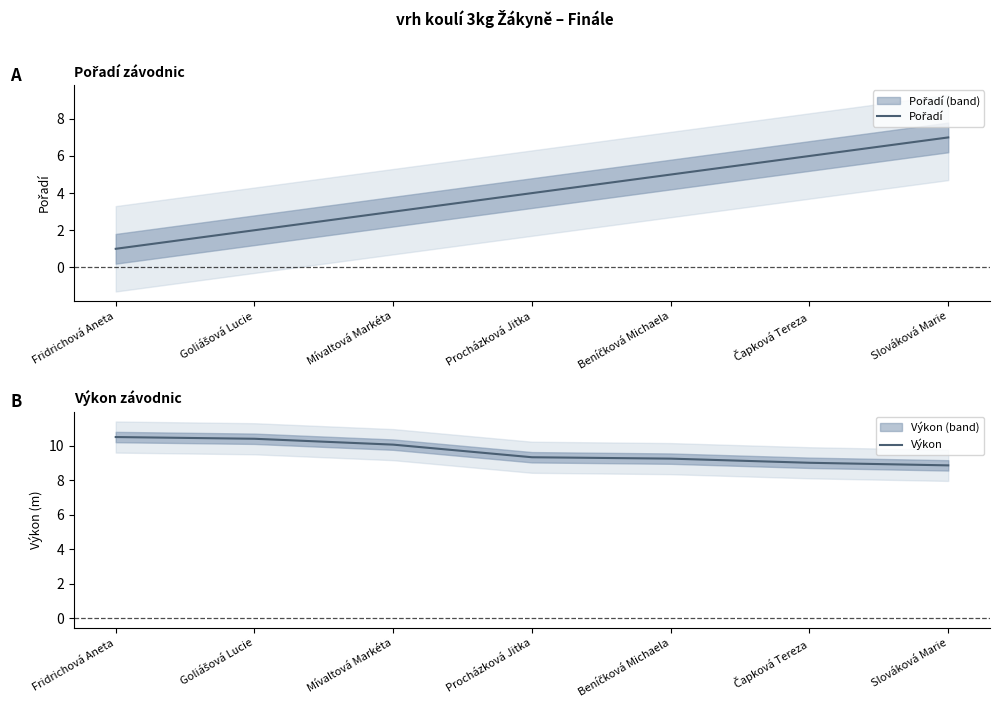

Which series has the largest range (max minus min)?

Pořadí